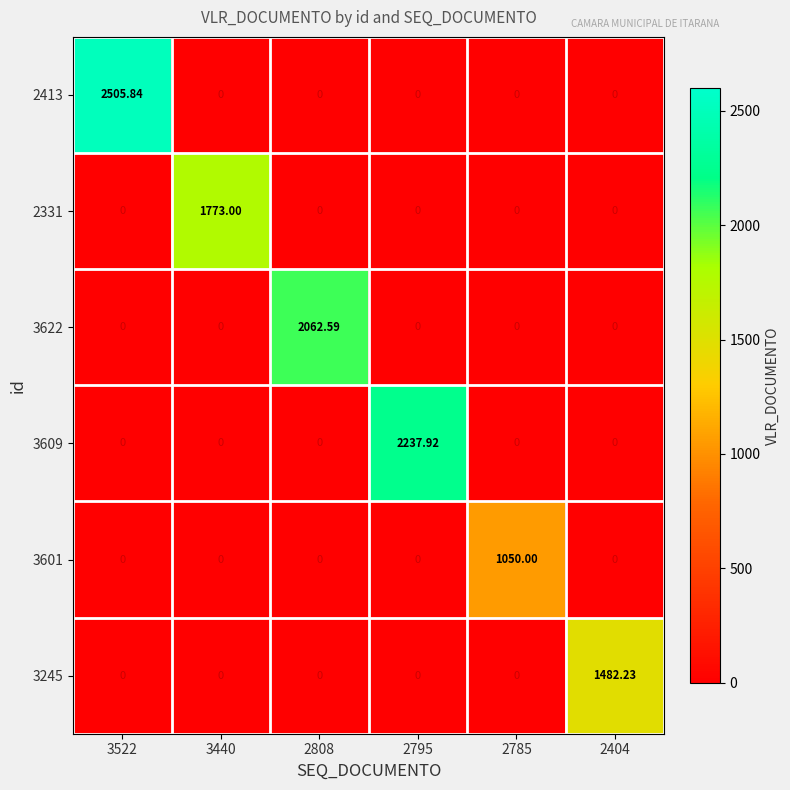

How many data points does each series have?

6